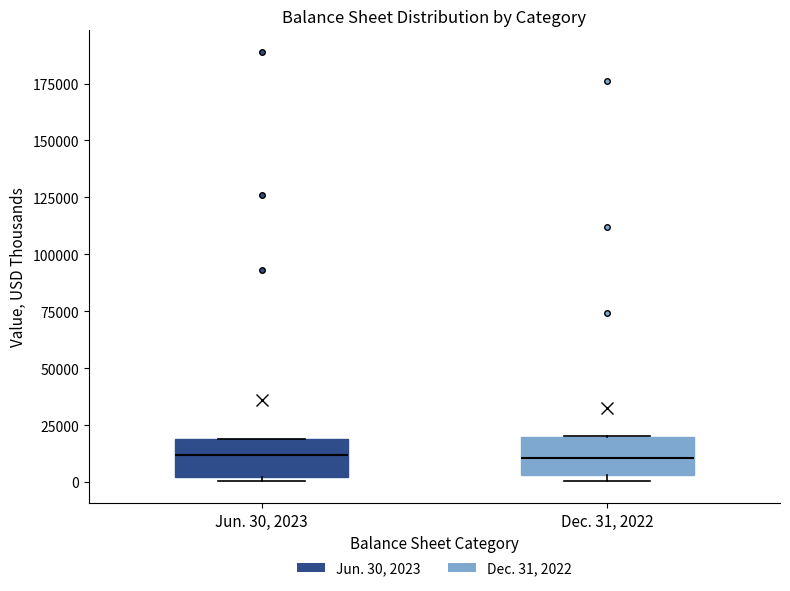

Reading left to right, read every box against the y-axis: the position of its median line, the range the box covers, and the ends of its whiskers. The values are not printed on the chart, so give them approximately, as read against the axis.

Jun. 30, 2023: median 10000, box 0 to 20000, whiskers 0 (just below the box's lower edge) to 20000
Dec. 31, 2022: median 10000, box 5000 to 20000, whiskers 0 to 20000